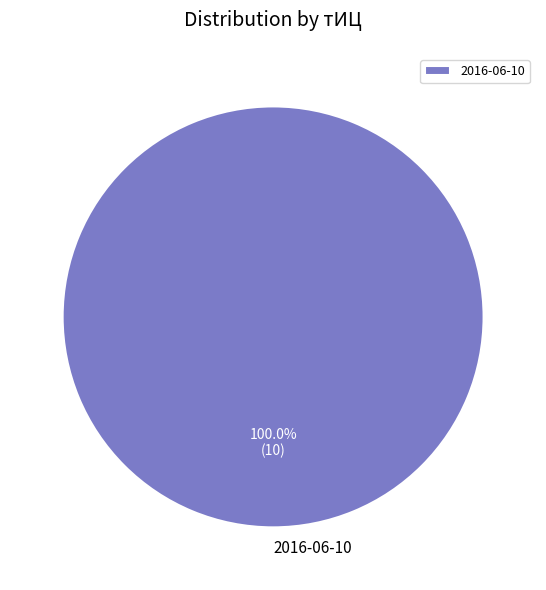

Rank the categories by value from highest to lowest.

2016-06-10